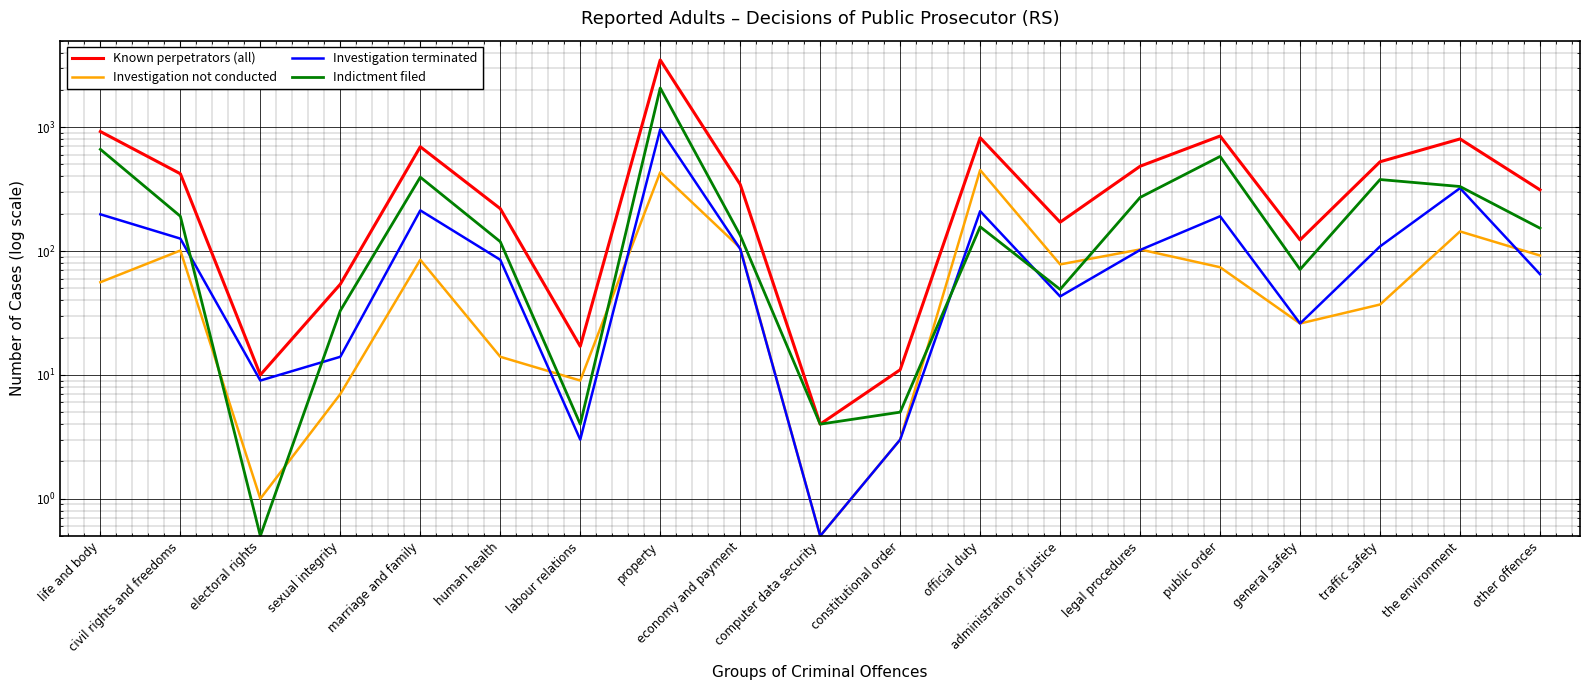

Rank the series by their maximum value, from lowest to highest.

Investigation not conducted, Investigation terminated, Indictment filed, Known perpetrators (all)